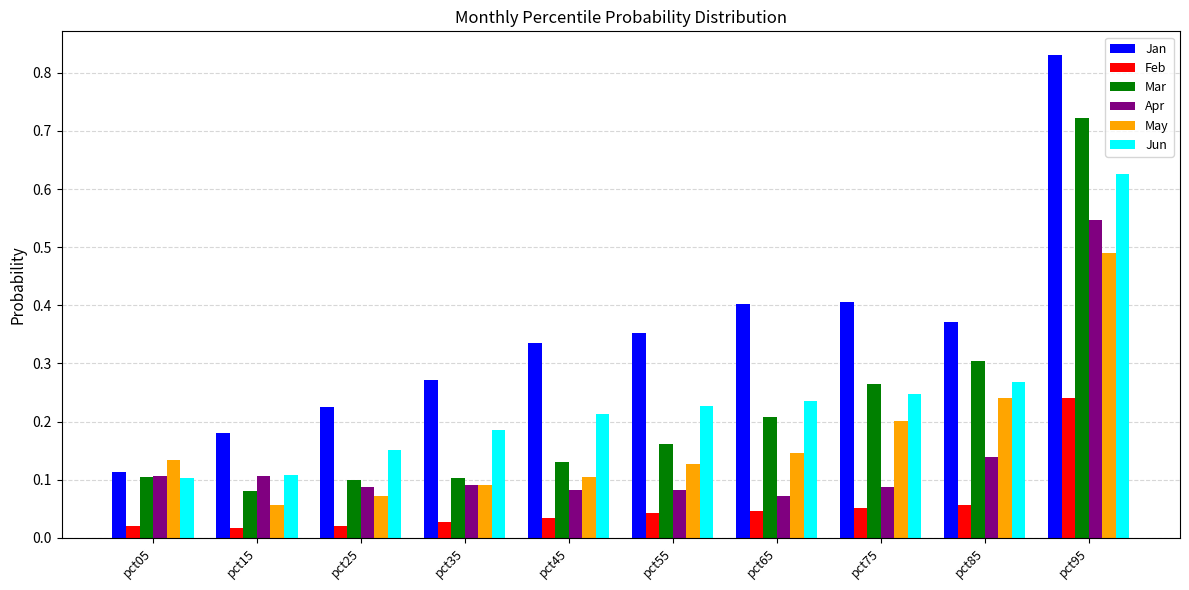

Which category has the highest value in the Feb series?

pct95